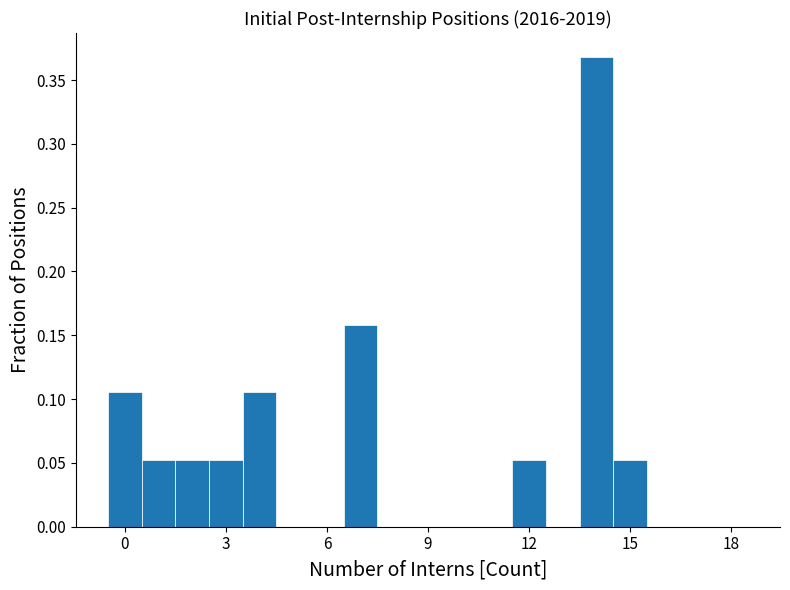

Around what value on the x-axis is the tallest bar? Give the approximate position of its centre, as read against the axis.

14.0